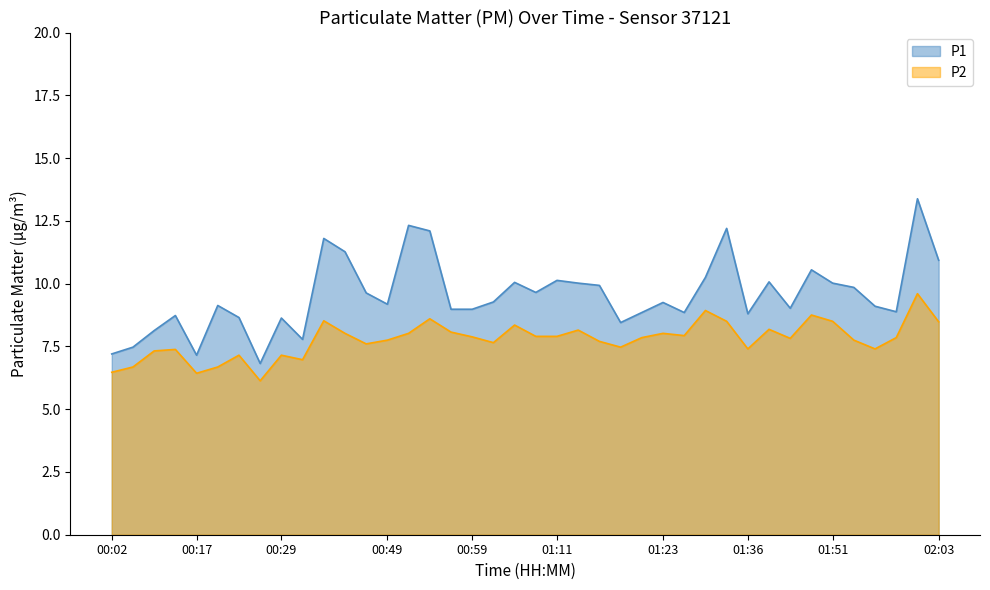

At which category does the chart reach its peak across all series?

02:01